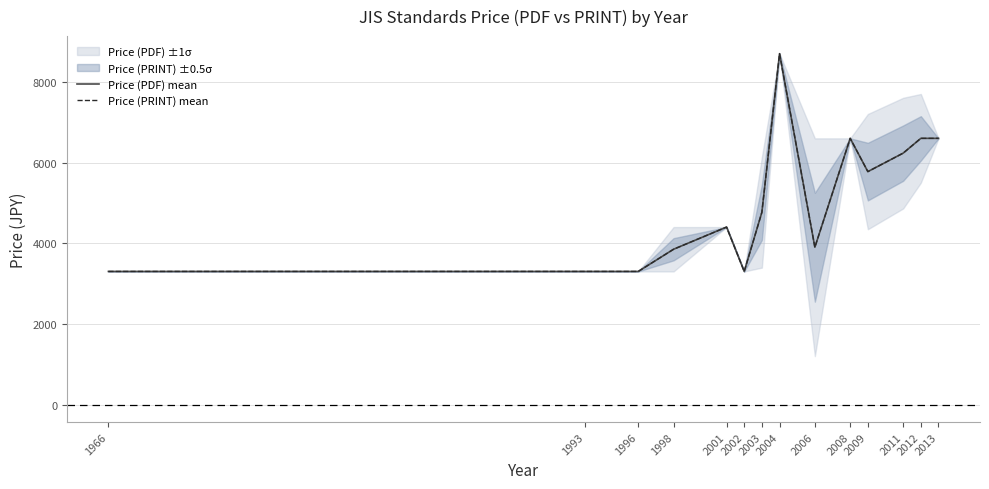

Rank the series by their maximum value, from lowest to highest.

Price (PDF) mean, Price (PRINT) mean